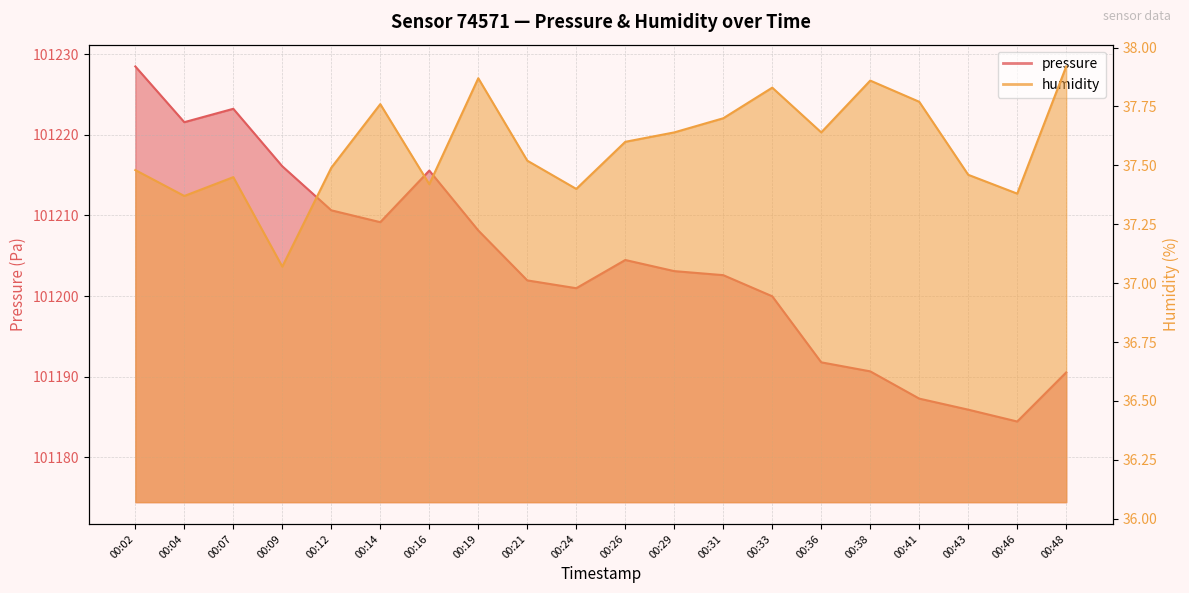

Does the chart display data point markers on the line(s)?

No